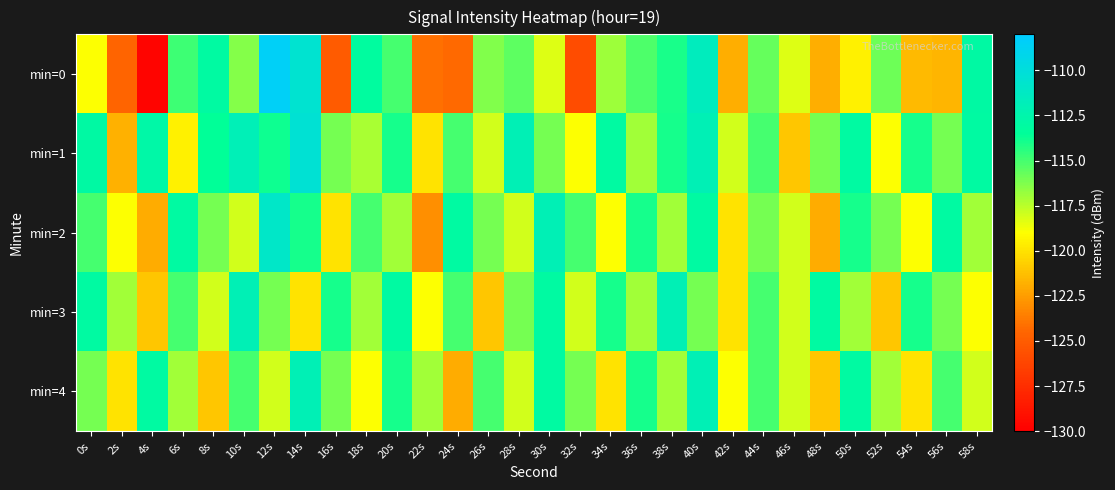

Which has a higher value, 48s or 56s?

56s